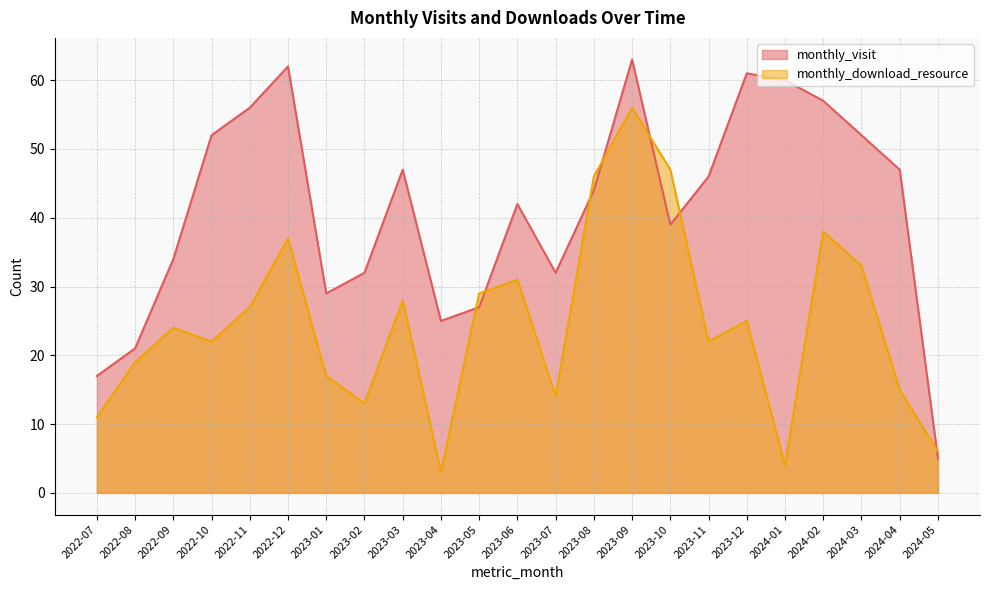

At which category does monthly_download_resource reach its first local valley?

2022-10